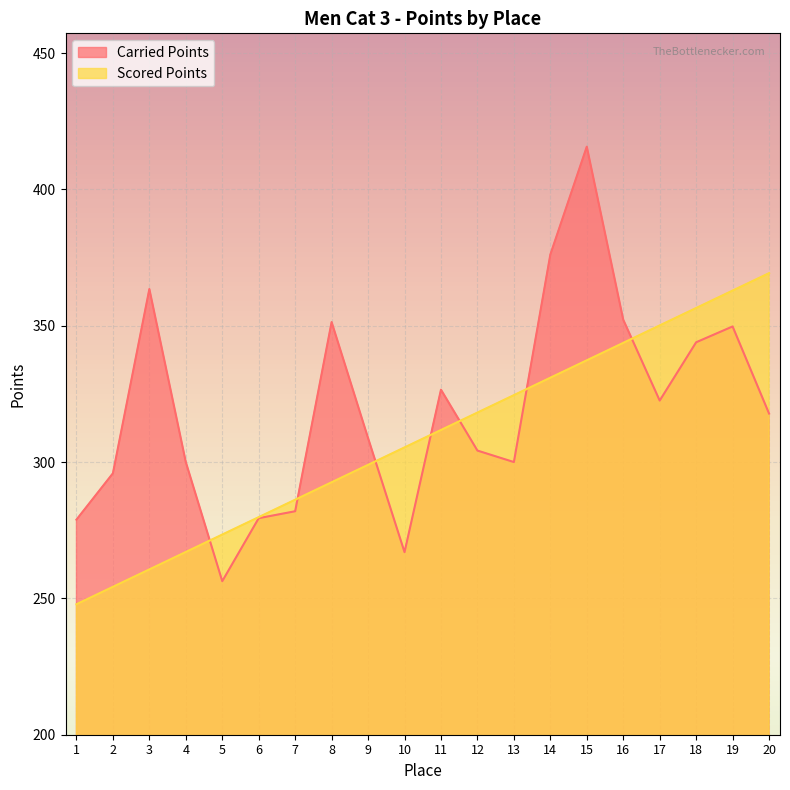

The value of Scored Points at 18 is 214.9. True or false?

False